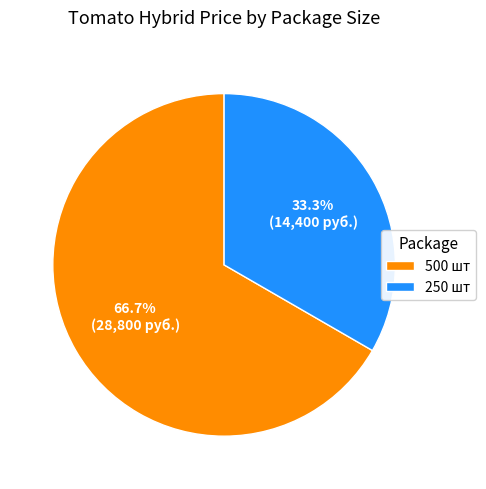

Does any single category account for the majority?

Yes